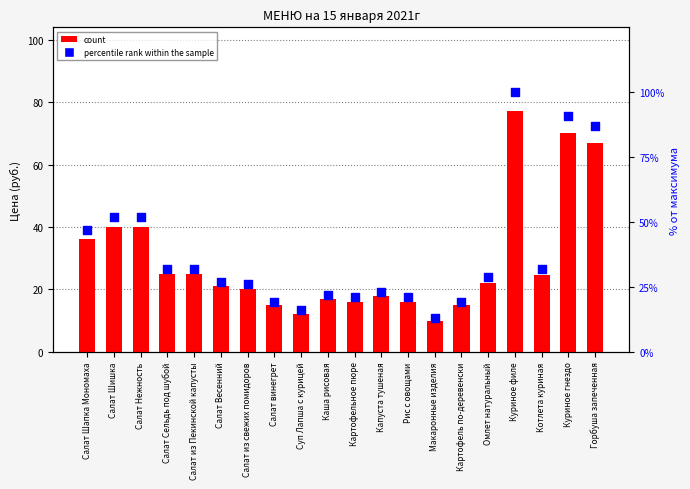

Which series reaches the minimum Y coordinate?

count